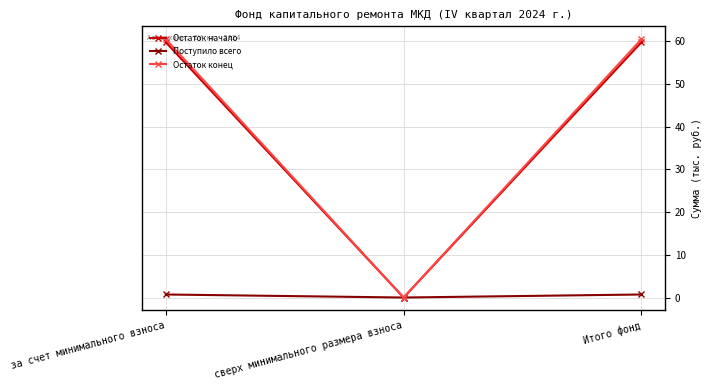

What position from the right is сверх минимального размера взноса?

2